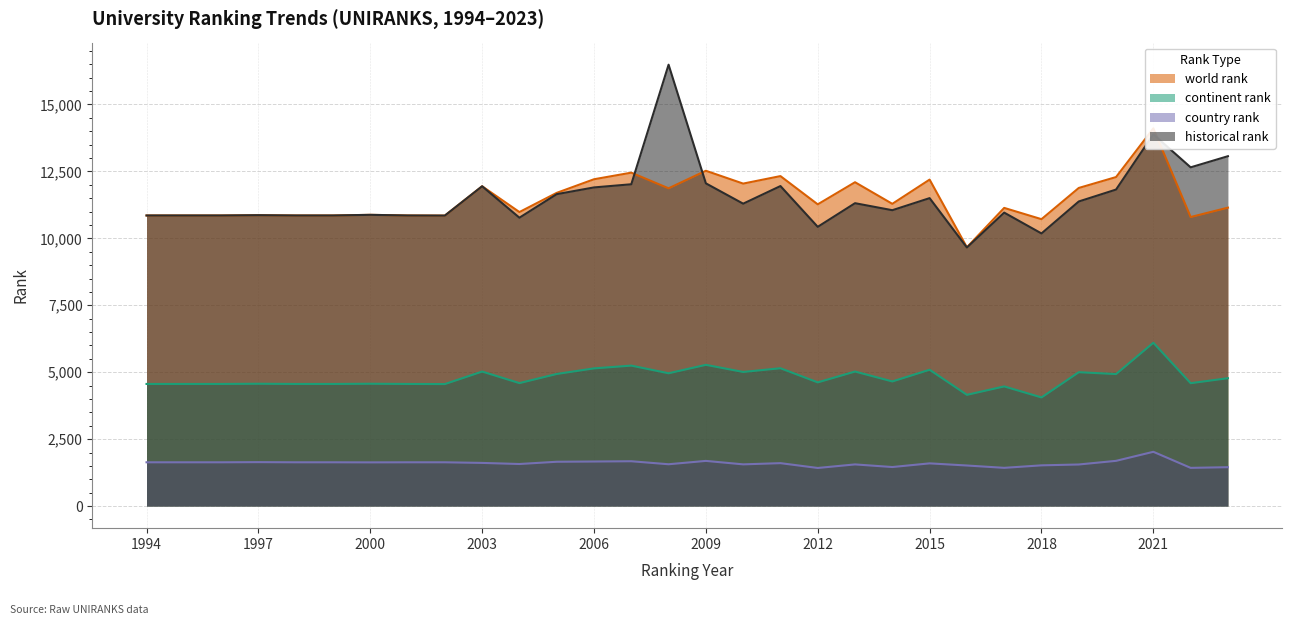

What is the value of the historical rank point at the 26th from the left?

11377